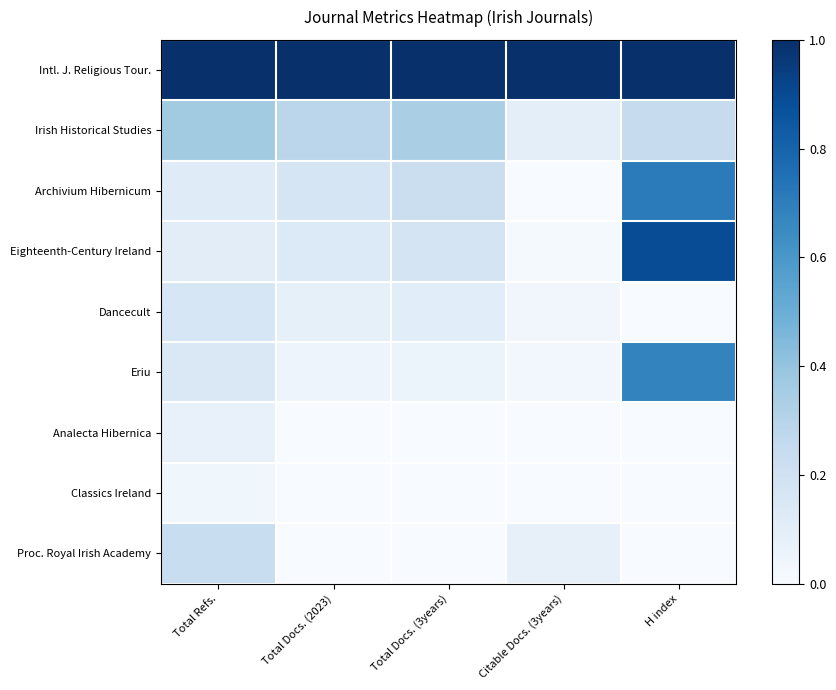

Reading left to right, transcribe all the data shown in this chart.

Intl. J. Religious Tour.: Total Refs.=1.0	Total Docs. (2023)=1.0	Total Docs. (3years)=1.0	Citable Docs. (3years)=1.0	H index=1.0
Irish Historical Studies: Total Refs.=0.4	Total Docs. (2023)=0.3	Total Docs. (3years)=0.3	Citable Docs. (3years)=0.1	H index=0.2
Archivium Hibernicum: Total Refs.=0.1	Total Docs. (2023)=0.2	Total Docs. (3years)=0.2	Citable Docs. (3years)=0.0	H index=0.7
Eighteenth-Century Ireland: Total Refs.=0.1	Total Docs. (2023)=0.1	Total Docs. (3years)=0.2	Citable Docs. (3years)=0.0	H index=0.9
Dancecult: Total Refs.=0.2	Total Docs. (2023)=0.1	Total Docs. (3years)=0.1	Citable Docs. (3years)=0.0	H index=0.0
Eriu: Total Refs.=0.1	Total Docs. (2023)=0.1	Total Docs. (3years)=0.1	Citable Docs. (3years)=0.0	H index=0.7
Analecta Hibernica: Total Refs.=0.1	Total Docs. (2023)=0.0	Total Docs. (3years)=0.0	Citable Docs. (3years)=0.0	H index=0.0
Classics Ireland: Total Refs.=0.0	Total Docs. (2023)=0.0	Total Docs. (3years)=0.0	Citable Docs. (3years)=0.0	H index=0.0
Proc. Royal Irish Academy: Total Refs.=0.2	Total Docs. (2023)=0.0	Total Docs. (3years)=0.0	Citable Docs. (3years)=0.1	H index=0.0